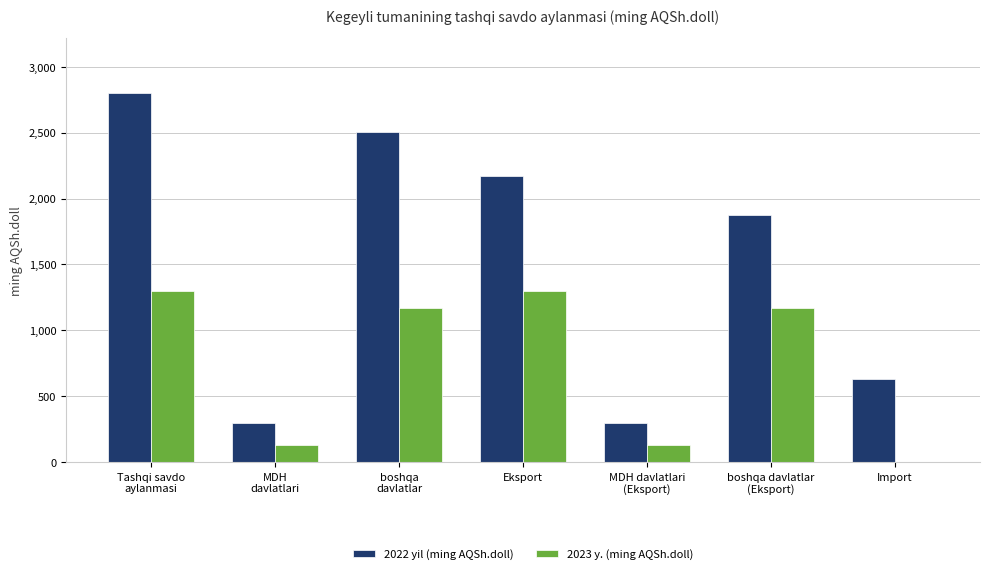

Where is 2022 yil (ming AQSh.doll) nearest to the value 1547?

boshqa davlatlar
(Eksport)